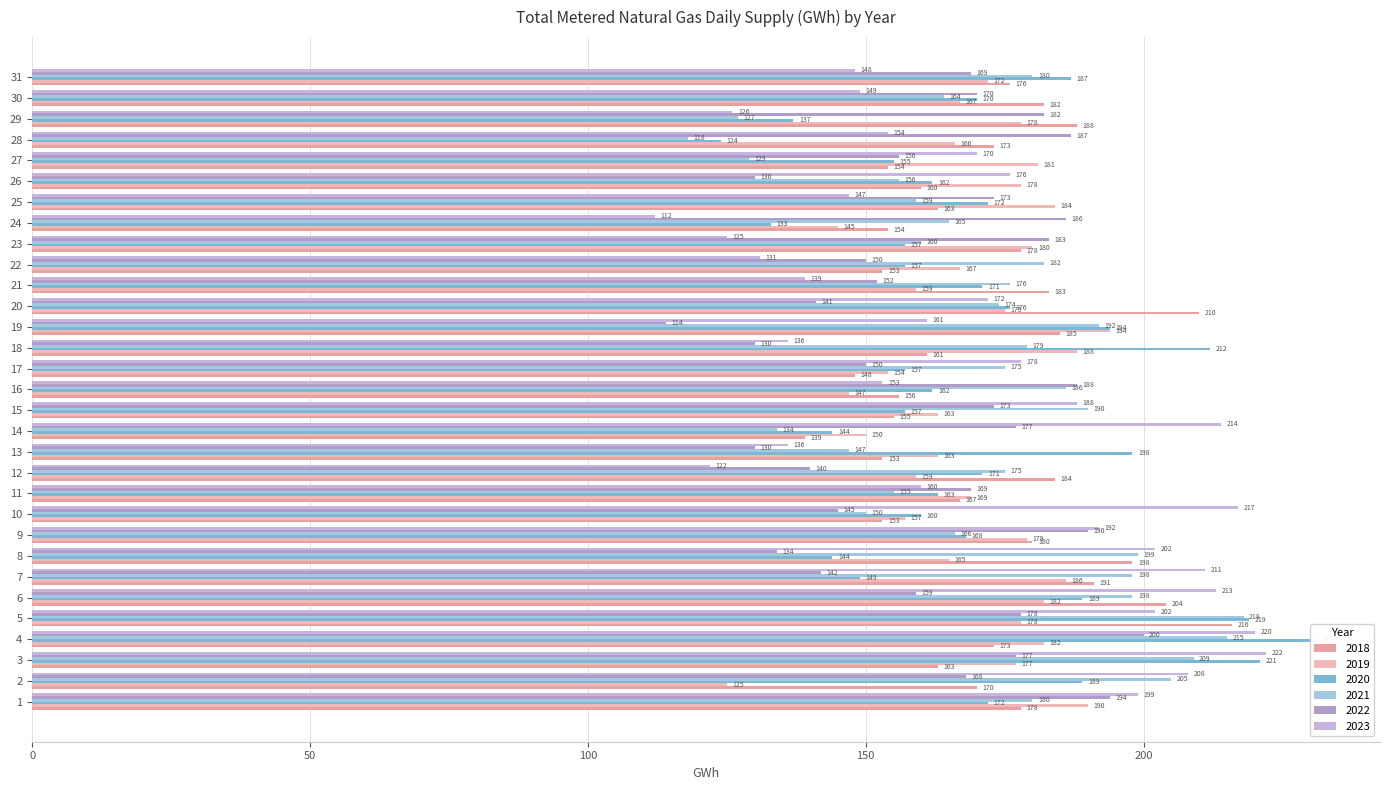

Reading left to right, list all the values displayed in this chart.

2018: 178	170	163	173	216	204	191	198	180	153	167	184	153	139	155	156	148	161	185	210	183	153	178	154	163	160	154	173	188	182	176
2019: 190	125	177	182	178	182	186	165	179	157	169	159	163	150	163	147	154	188	194	175	159	167	180	145	184	178	181	166	178	167	172
2020: 172	189	221	231	219	189	149	144	168	160	163	171	198	144	157	162	157	212	194	176	171	157	157	133	172	162	155	124	137	170	187
2021: 180	205	209	215	218	198	198	199	166	150	155	175	147	134	190	186	175	179	192	174	176	182	160	165	159	156	129	118	127	164	180
2022: 194	168	177	200	178	159	142	134	190	145	169	140	130	177	173	188	150	130	114	141	152	150	183	186	173	130	156	187	182	170	169
2023: 199	208	222	220	202	213	211	202	192	217	160	122	136	214	188	153	178	136	161	172	139	131	125	112	147	176	170	154	126	149	148